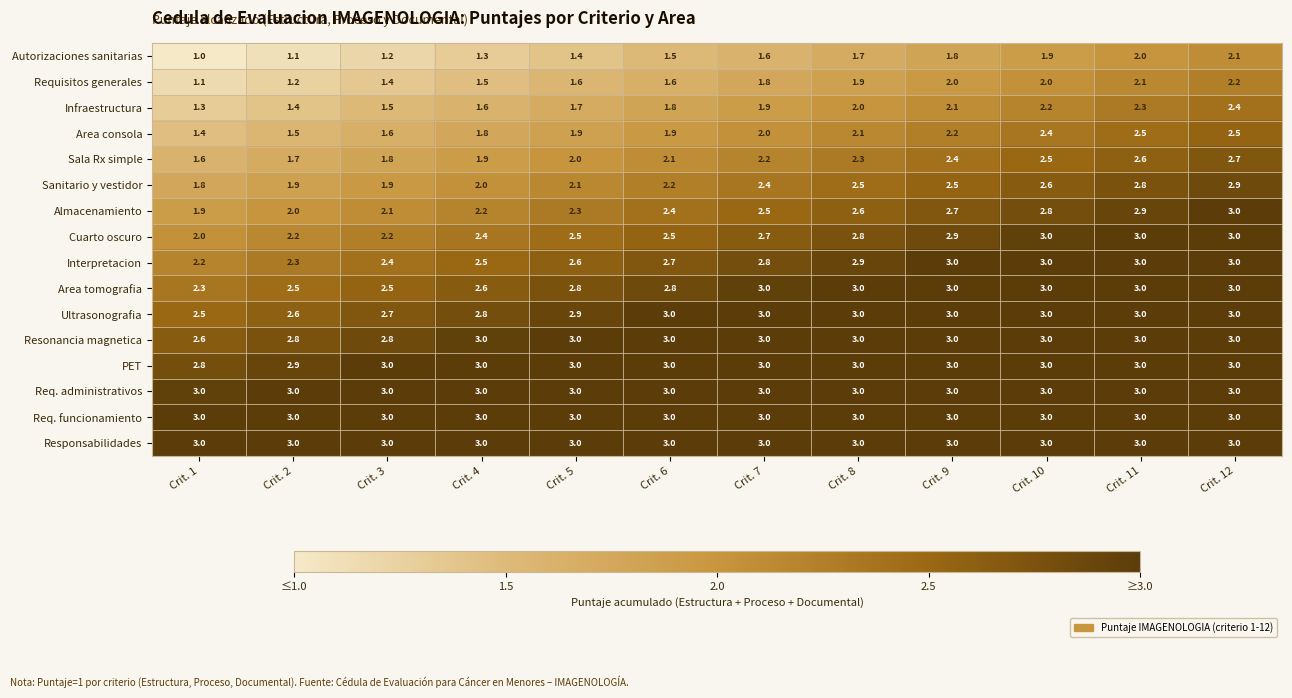

Rank the categories by Almacenamiento value from highest to lowest.

Crit. 12, Crit. 11, Crit. 10, Crit. 9, Crit. 8, Crit. 7, Crit. 6, Crit. 5, Crit. 4, Crit. 3, Crit. 2, Crit. 1